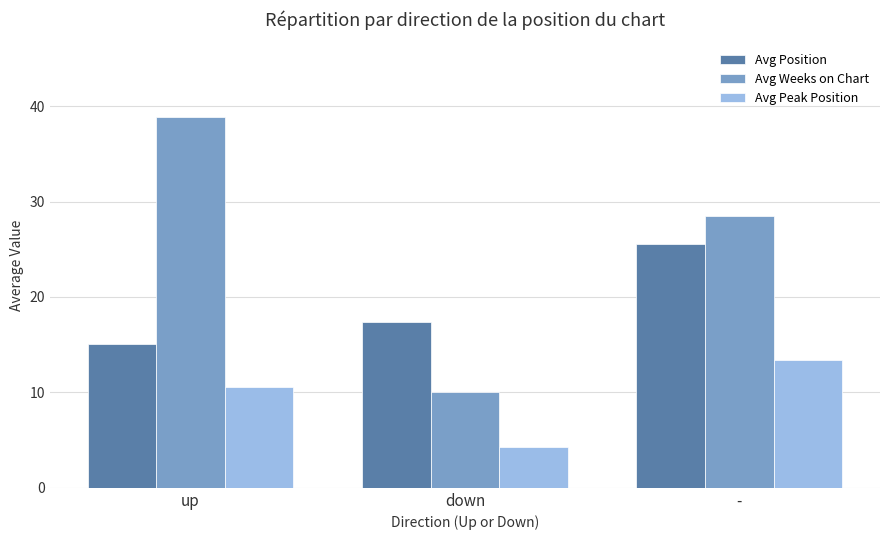

Which series has the widest spread of values?

Avg Weeks on Chart